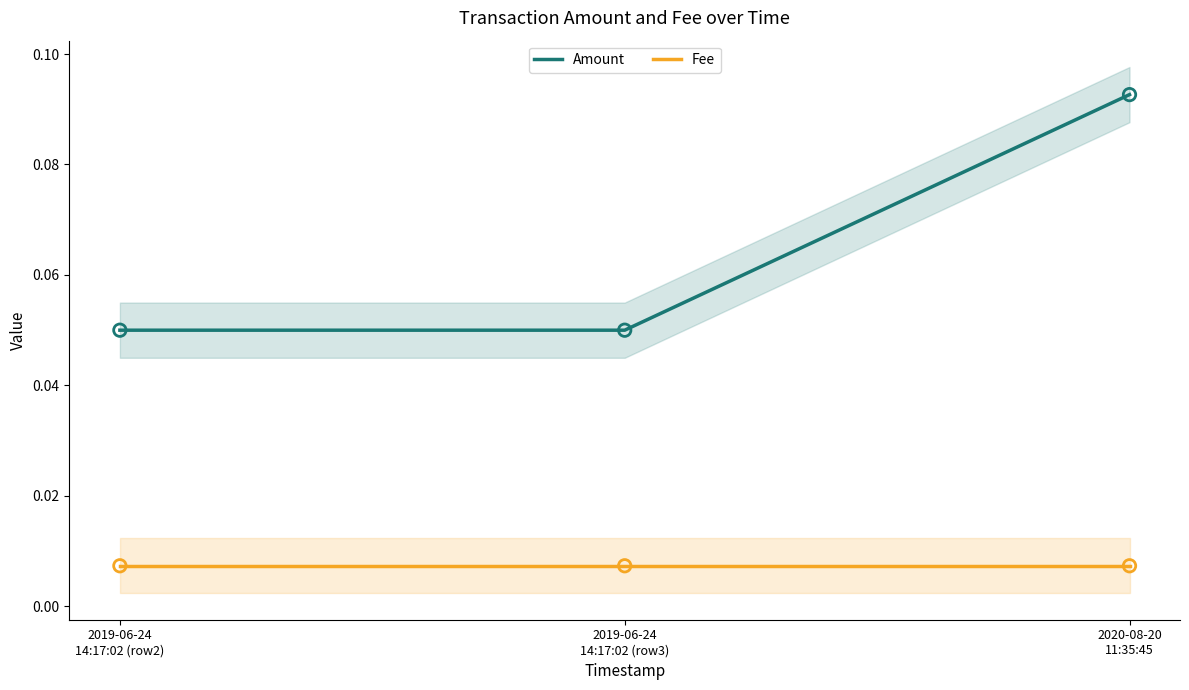

Which series reaches the minimum Y coordinate?

Fee